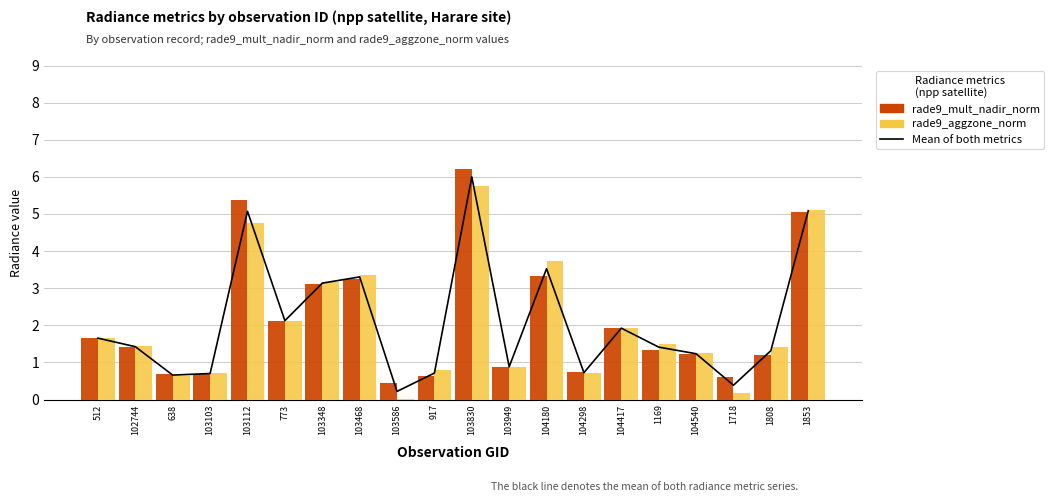

What is the total value across all series at 1169?

4.2